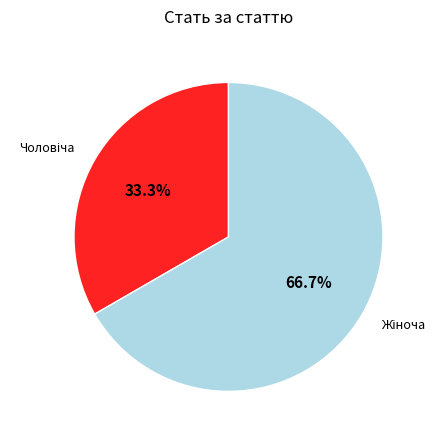

Is there any slice that represents more than half of the pie?

Yes